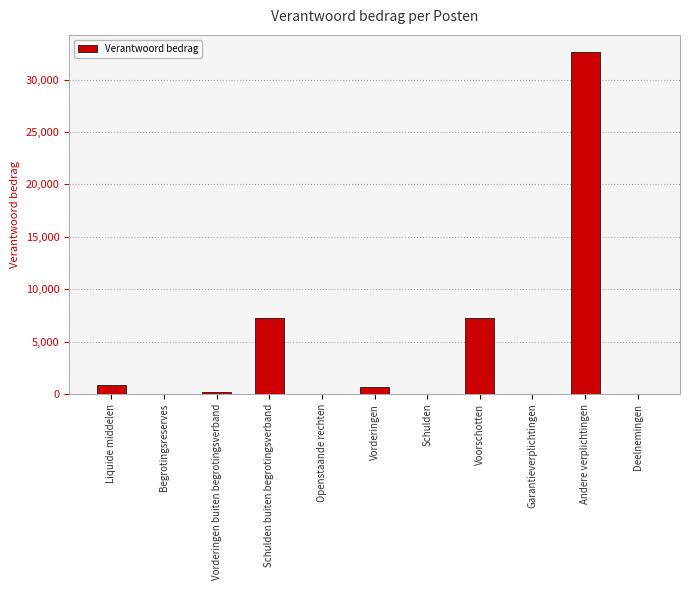

Count the number of data series in this chart.

1